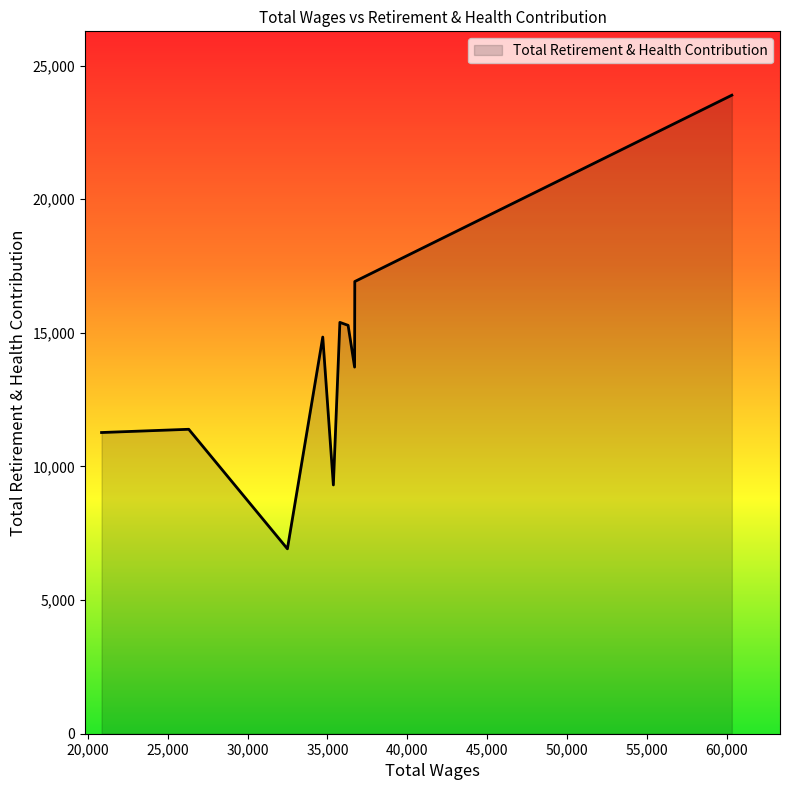

What is the smallest value displayed?

6919